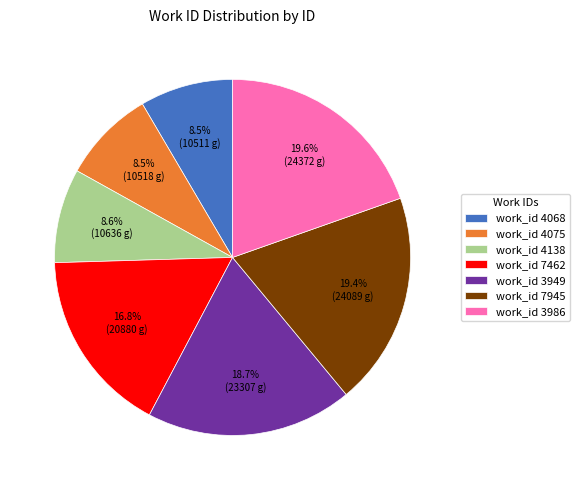

How many slices are in this pie chart?

7